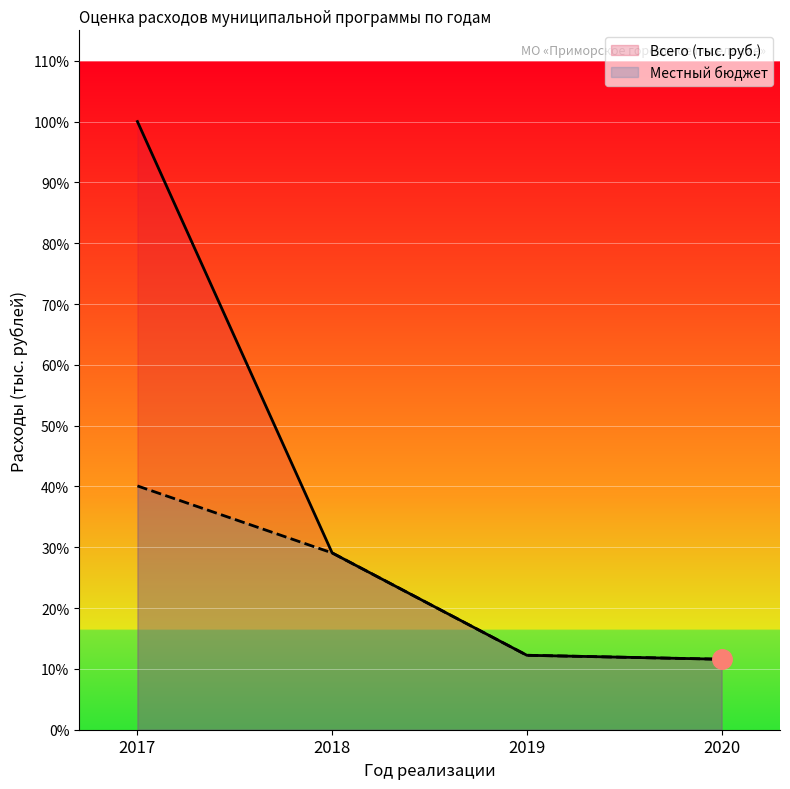

What is the maximum value for Всего (тыс. руб.)?

34359.1